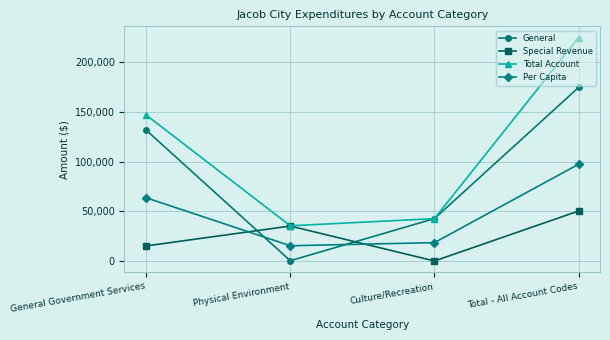

What is the sum of all General values?

349186.0